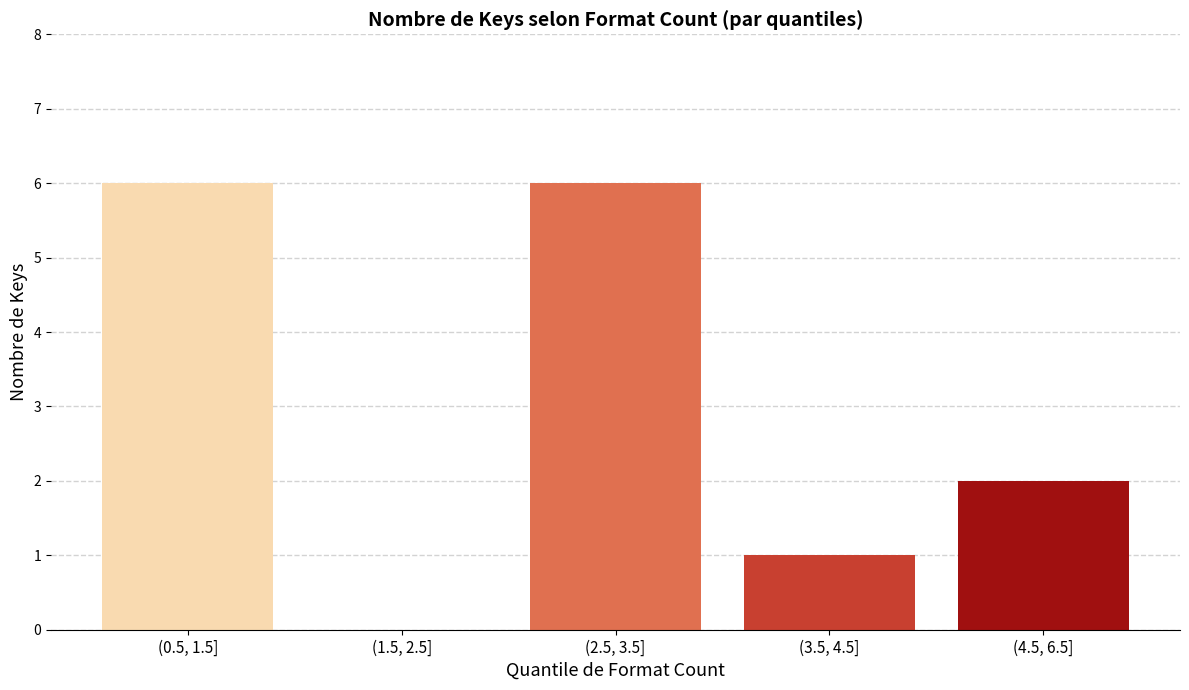

Reading left to right, extract all data points from this chart.

(0.5, 1.5]=6	(1.5, 2.5]=0	(2.5, 3.5]=6	(3.5, 4.5]=1	(4.5, 6.5]=2